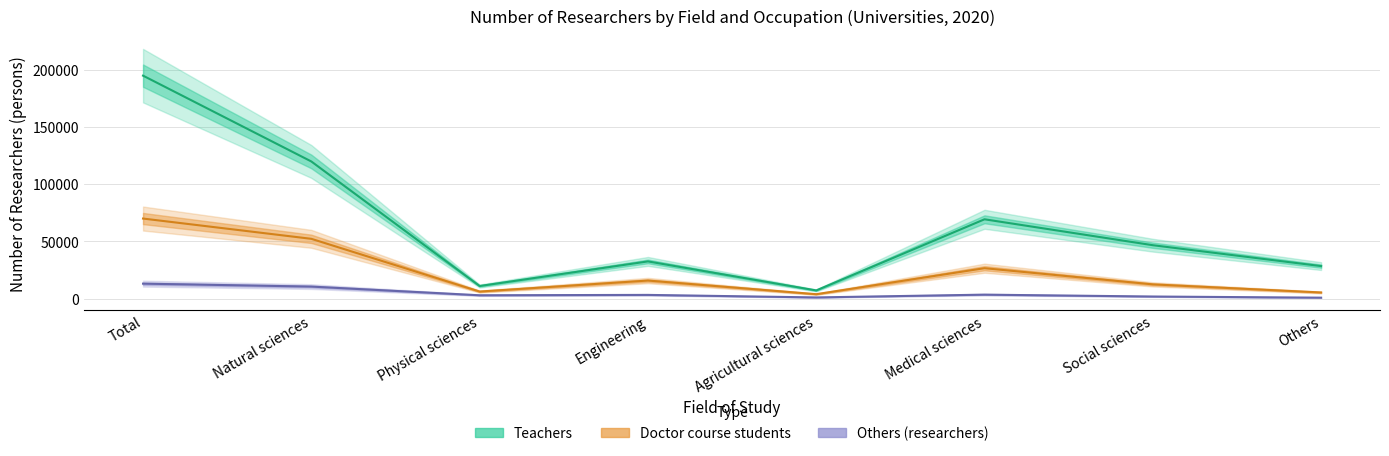

Reading right to left, what are all the values shown in this chart?

Doctor course students: Others=5328	Social sciences=12414	Medical sciences=26572	Agricultural sciences=3819	Engineering=15761	Physical sciences=6131	Natural sciences=52283	Total=70025
Teachers: Others=28419	Social sciences=46695	Medical sciences=69377	Agricultural sciences=7120	Engineering=32515	Physical sciences=10976	Natural sciences=119988	Total=195102
Others_researcher: Others=782	Social sciences=1782	Medical sciences=3421	Agricultural sciences=987	Engineering=3198	Physical sciences=2873	Natural sciences=10479	Total=13043